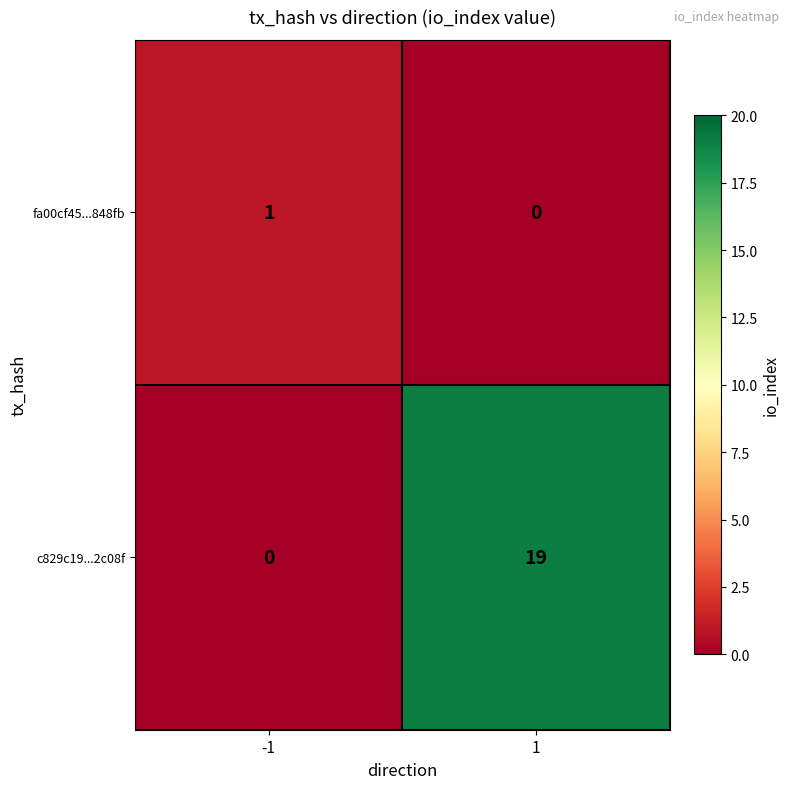

True or false: fa00cf45...848fb has a value of 0 at 1.

True